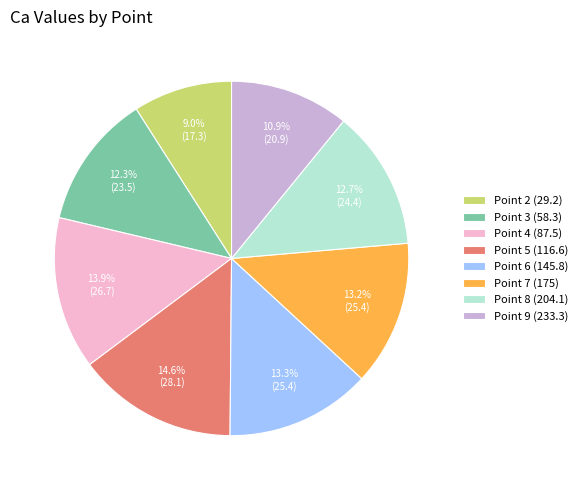

To the nearest percent, what is the difference between the Point 3 (58.3) and Point 4 (87.5) slice percentages?

2%